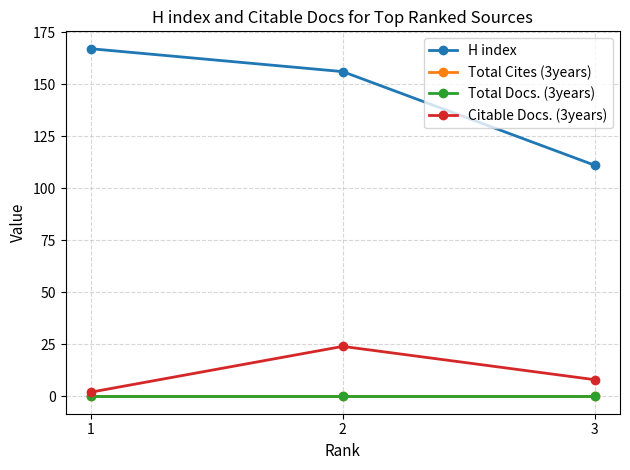

Which series has the largest range (max minus min)?

H index